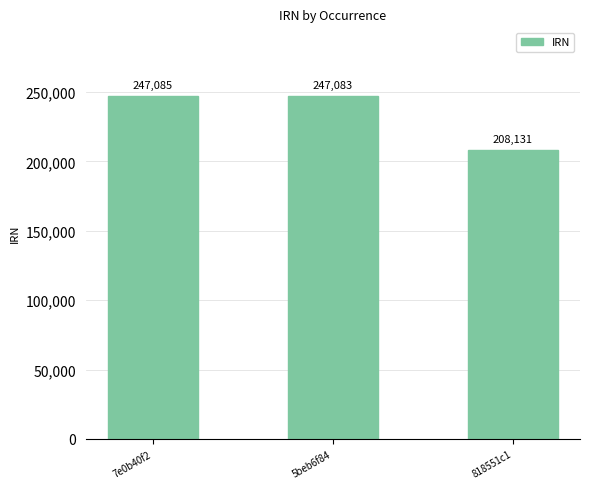

What is the ratio of the value at 5beb6f84 to the value at 7e0b40f2?

1.0